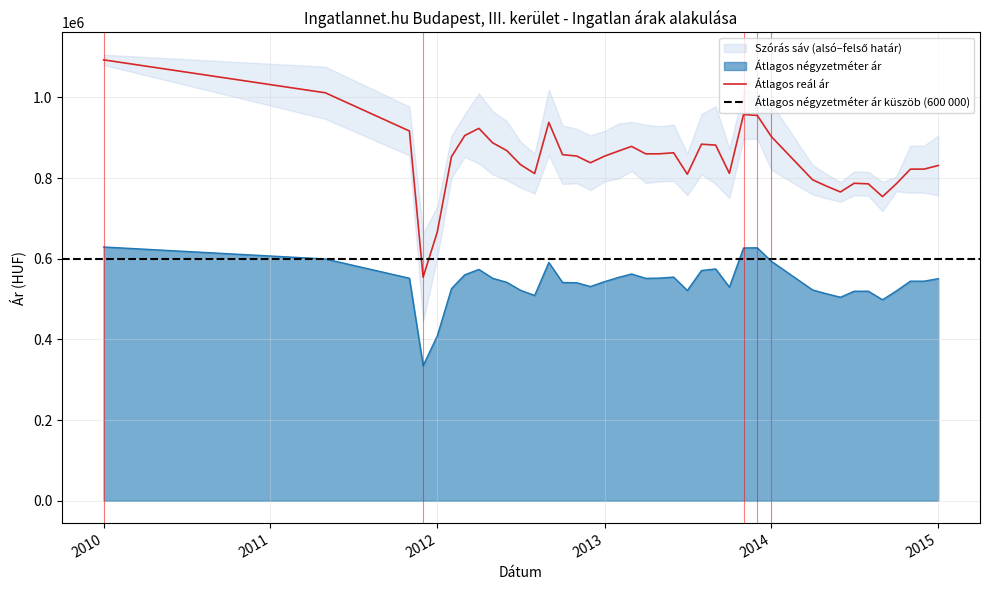

What is the highest value of the Átlagos négyzetméter ár series?

629063